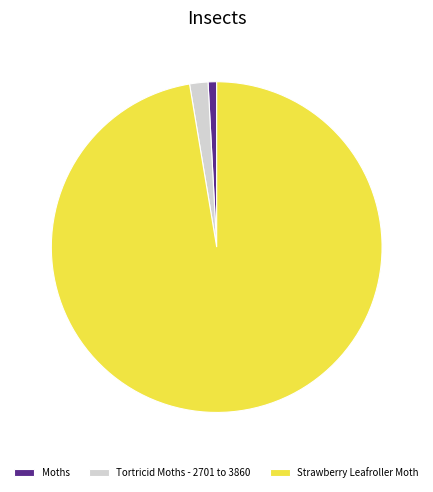

Does any single category account for the majority?

Yes